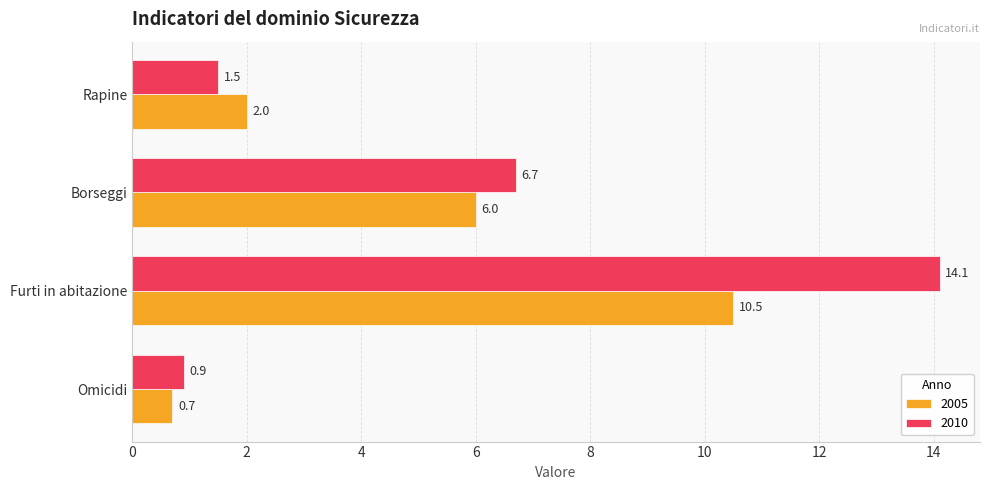

At which label is 2005 closest to 5?

Borseggi